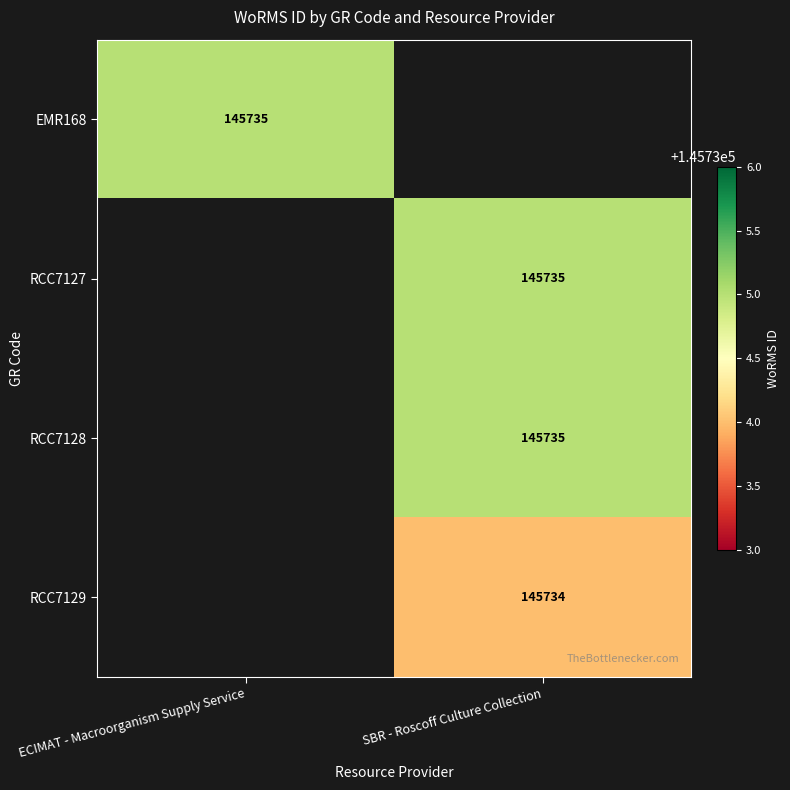

True or false: RCC7128 has a value of 52246 at SBR - Roscoff Culture Collection.

False